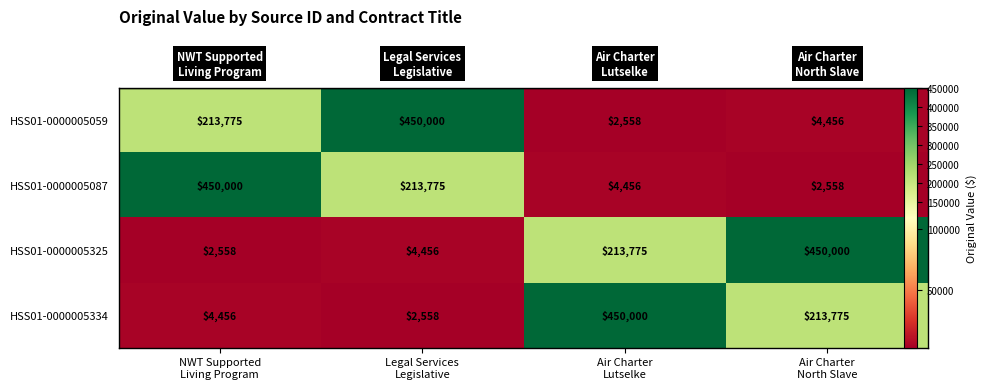

Which series changed the most between Legal Services Legislative and Air Charter North Slave?

HSS01-0000005059